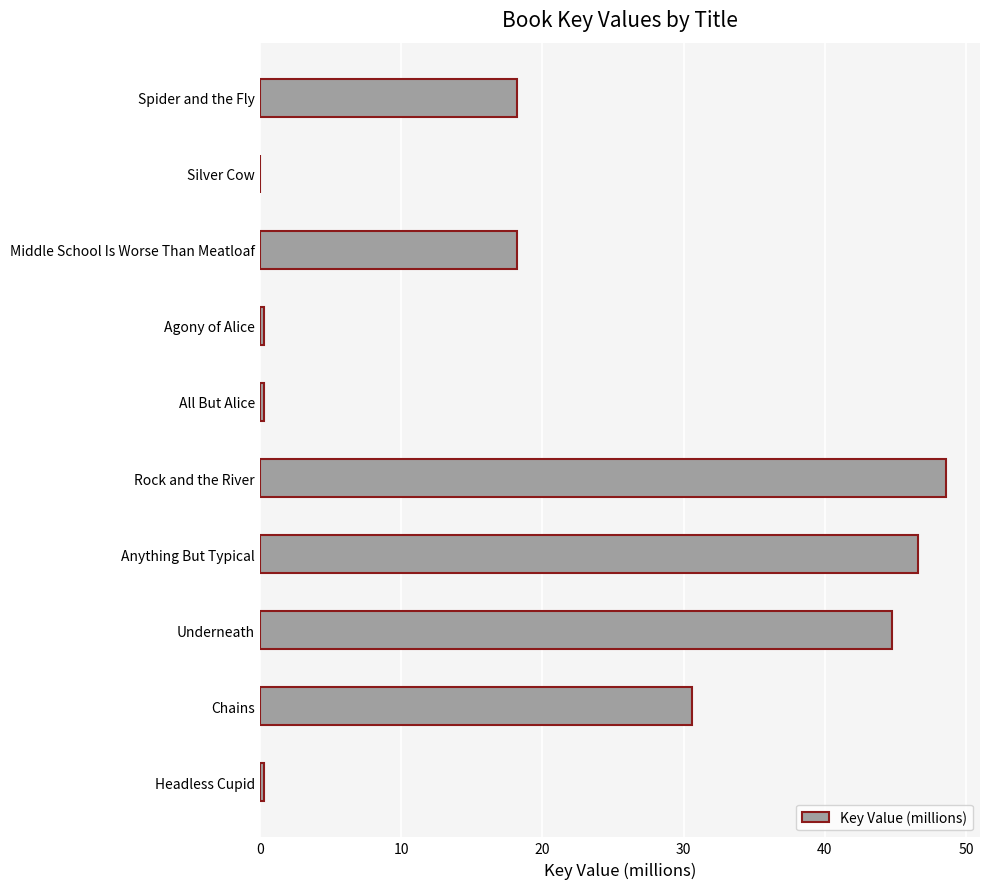

What is the change in value from Anything But Typical to Chains?

-16.0